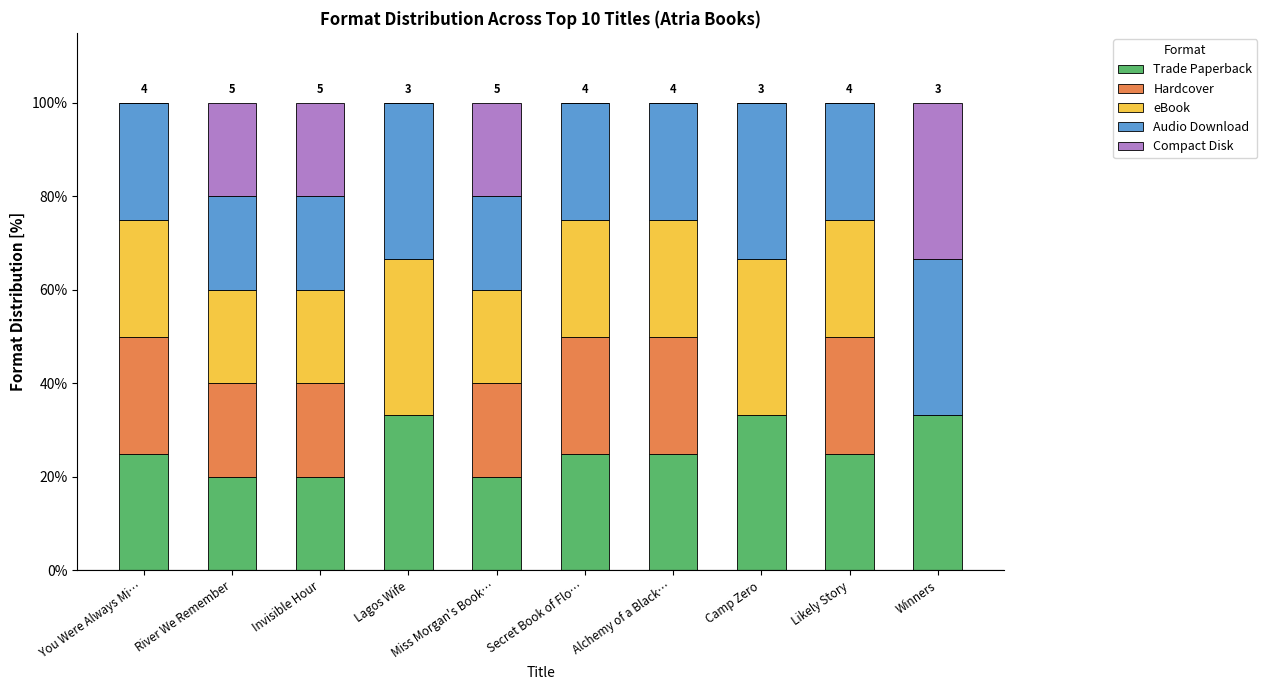

What is the total value across all series at Secret Book of Flo…?

100.0